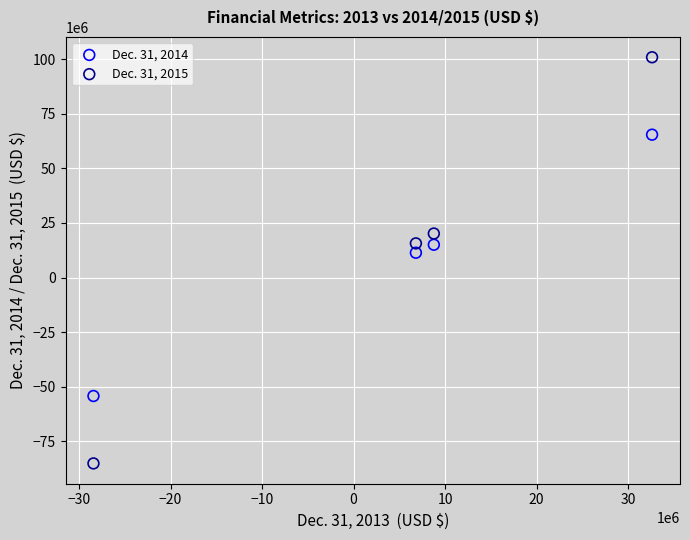

Which series reaches the maximum Y coordinate?

Dec. 31, 2015